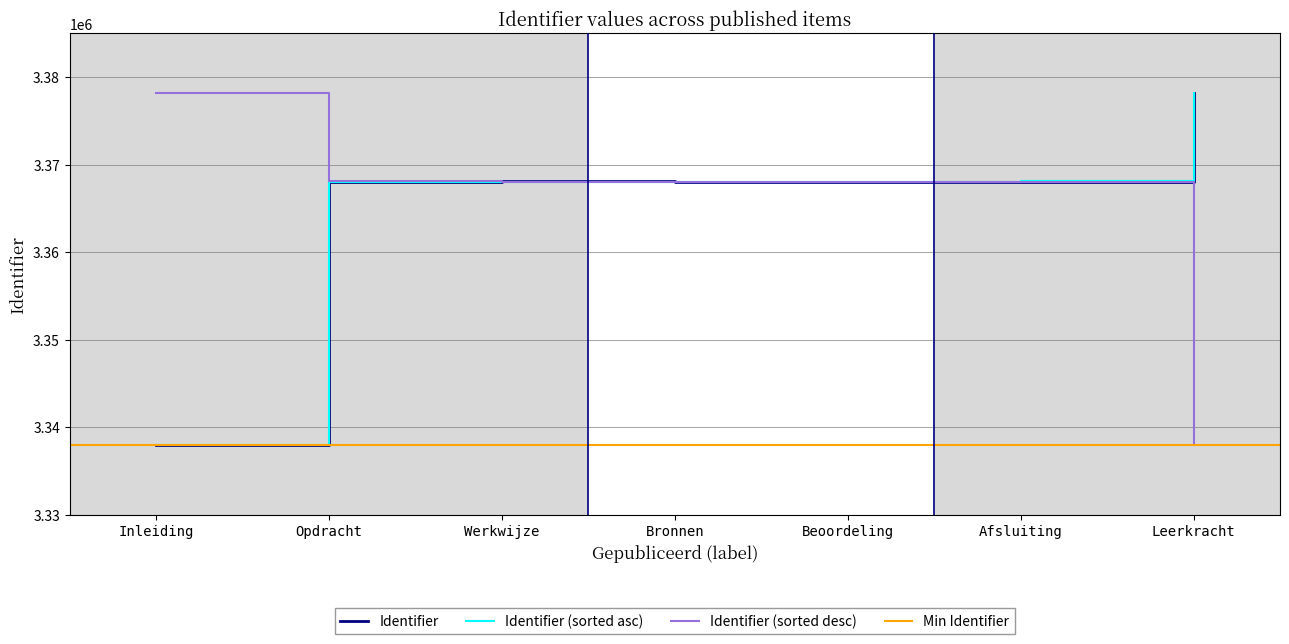

At which category does the data reach its first local peak?

Werkwijze